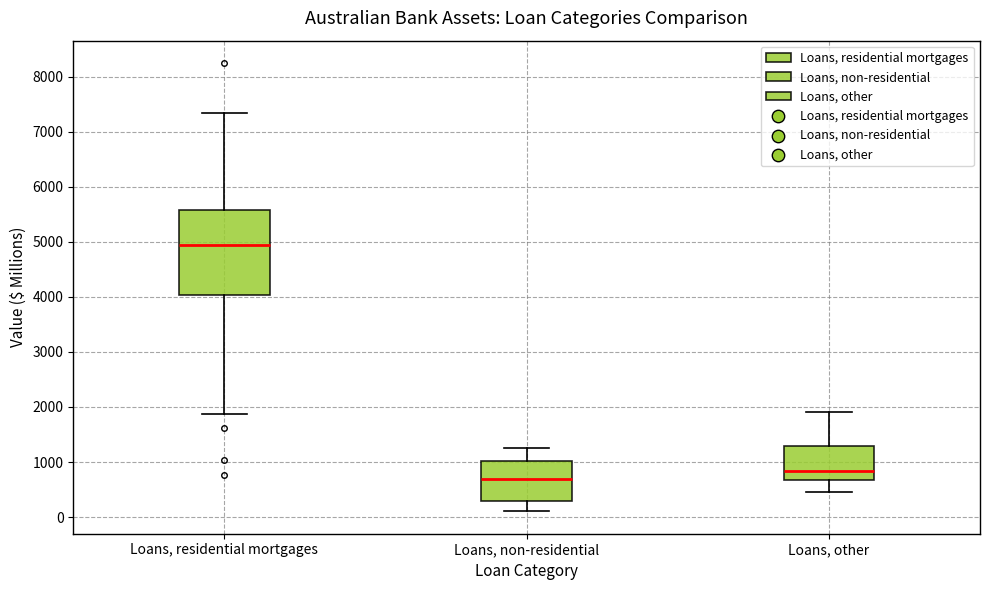

Reading left to right, read every box against the y-axis: the position of its median line, the range the box covers, and the ends of its whiskers. The values are not printed on the chart, so give them approximately, as read against the axis.

Loans, residential mortgages: median 4900, box 4000 to 5600, whiskers 1900 to 7300
Loans, non-residential: median 700, box 300 to 1000, whiskers 100 to 1300
Loans, other: median 800, box 700 to 1300, whiskers 500 to 1900